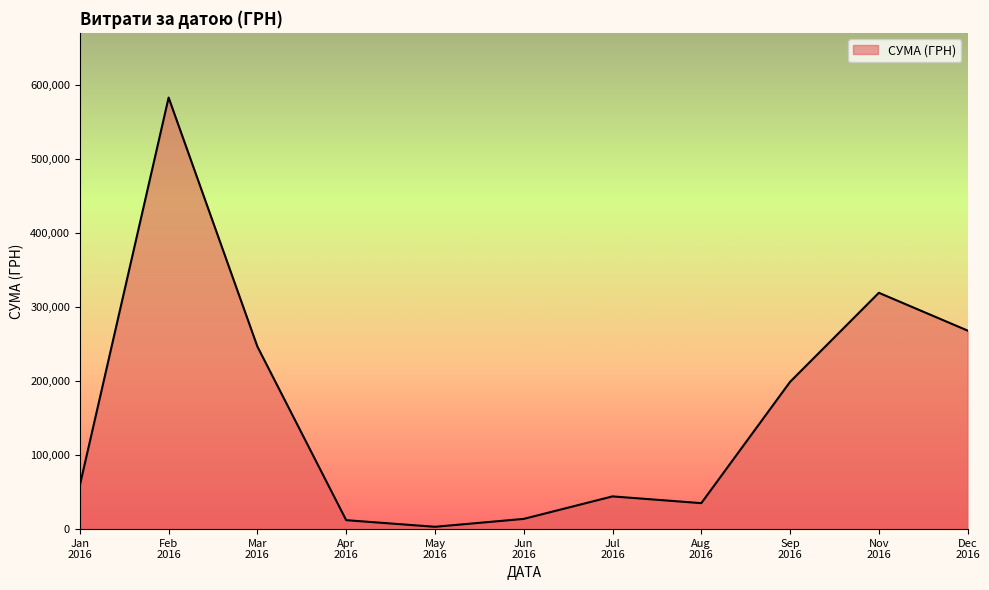

Where is the first local maximum?

Feb
2016